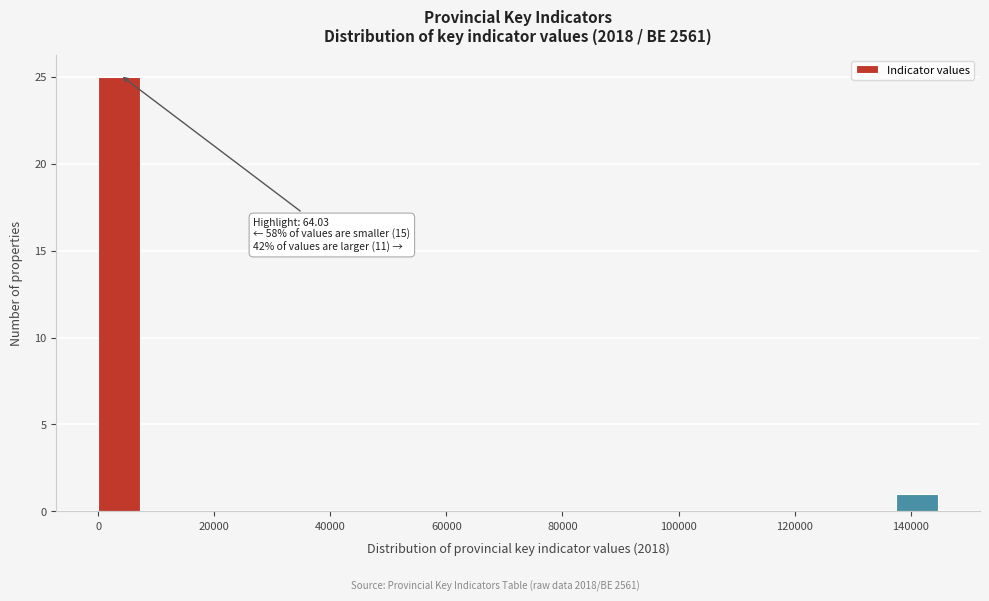

Read against the x-axis, roughly where is the centre of the tallest bar?

4000